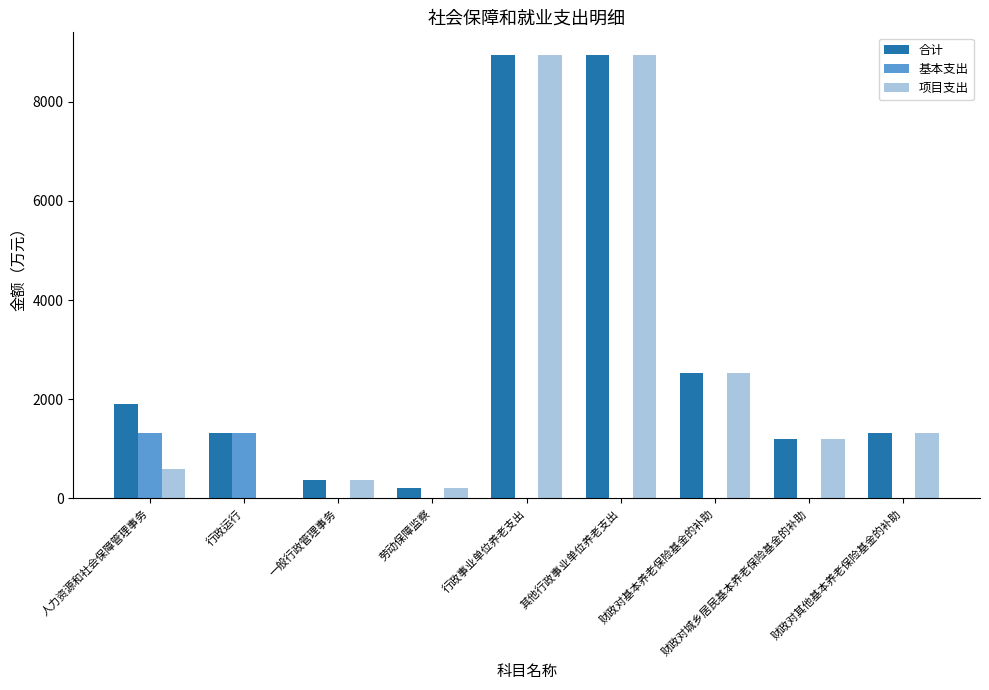

The value of 项目支出 at 财政对城乡居民基本养老保险基金的补助 is 618.4. True or false?

False